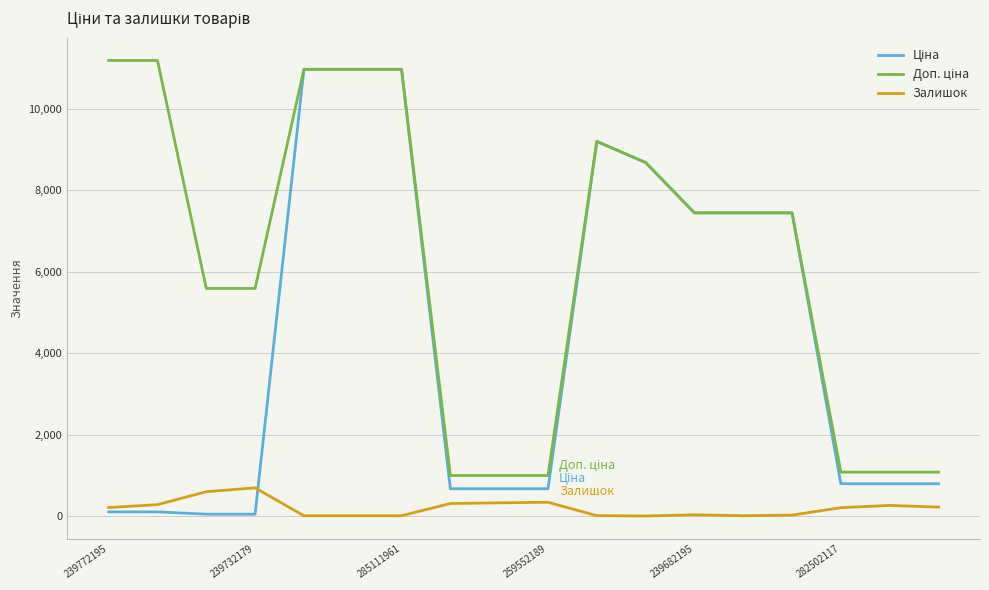

Does the chart display data point markers on the line(s)?

No